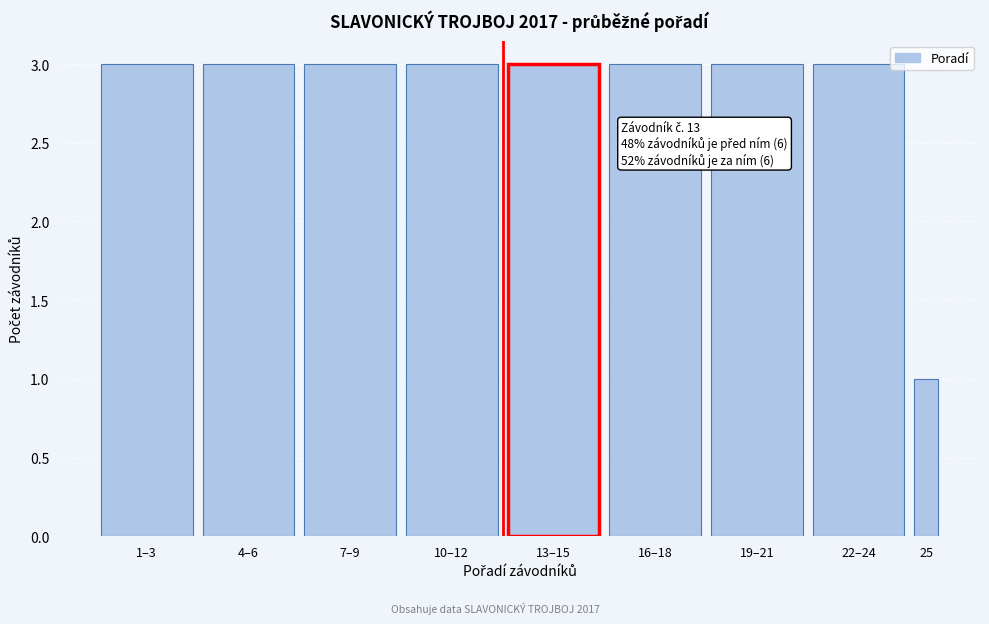

Reading left to right, extract all data points from this chart.

3	3	3	3	3	3	3	3	1